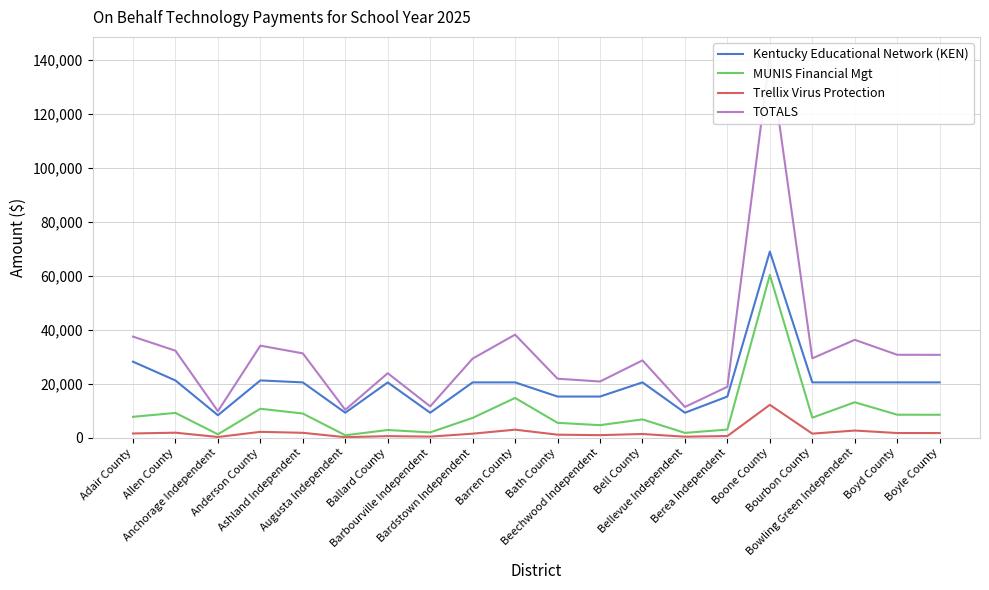

Which series has the widest spread of values?

TOTALS